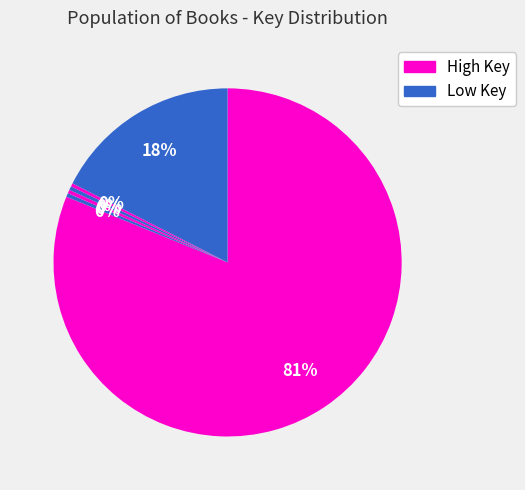

How many segments does this pie chart have?

6